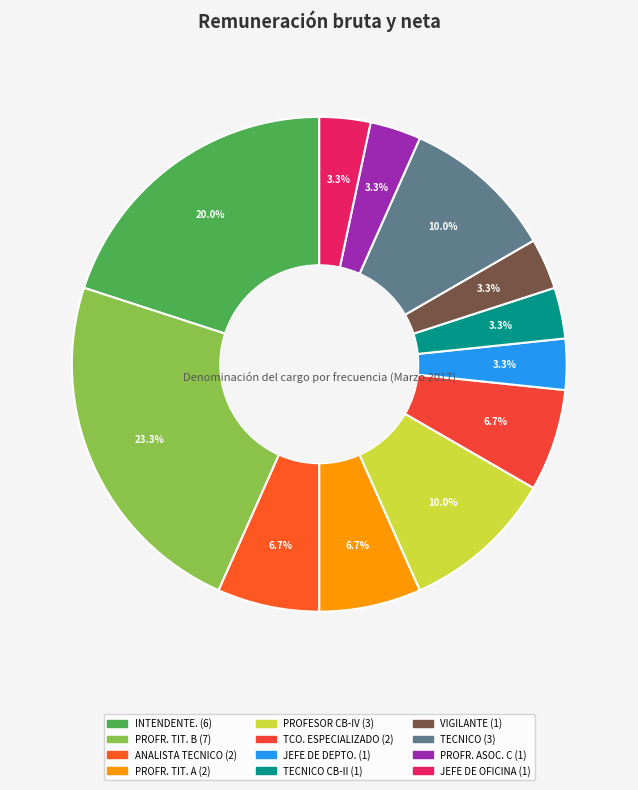

Count the number of slices in the pie.

12